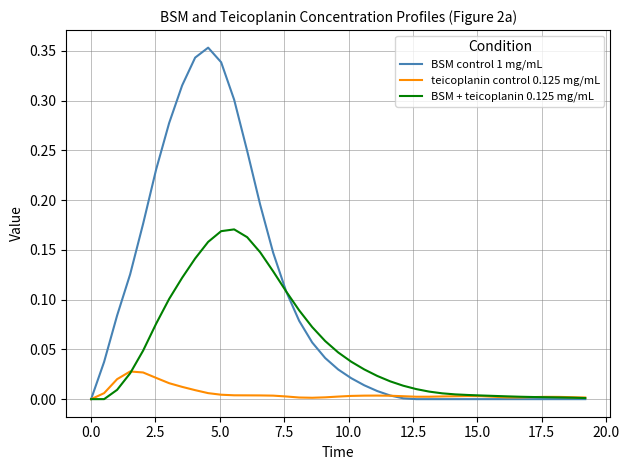

How many series are shown in this chart?

3